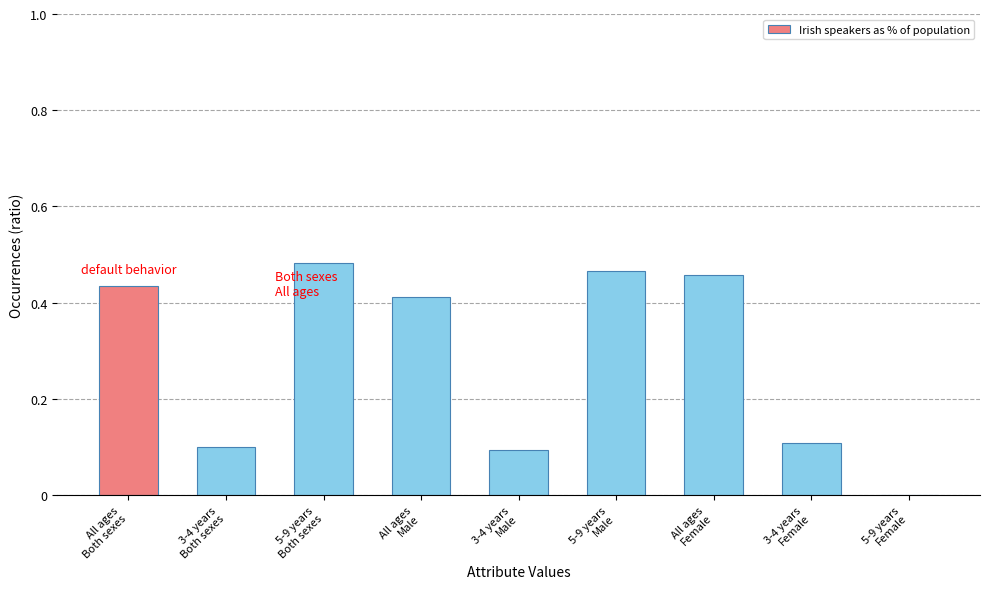

What is the sum of all values?

2.6